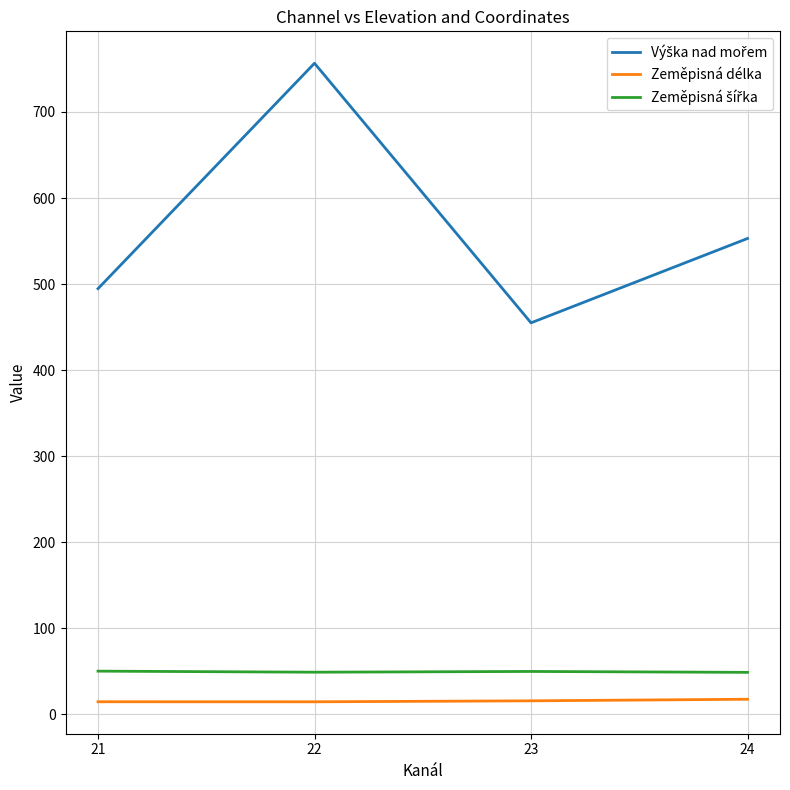

Does the chart display data point markers on the line(s)?

No